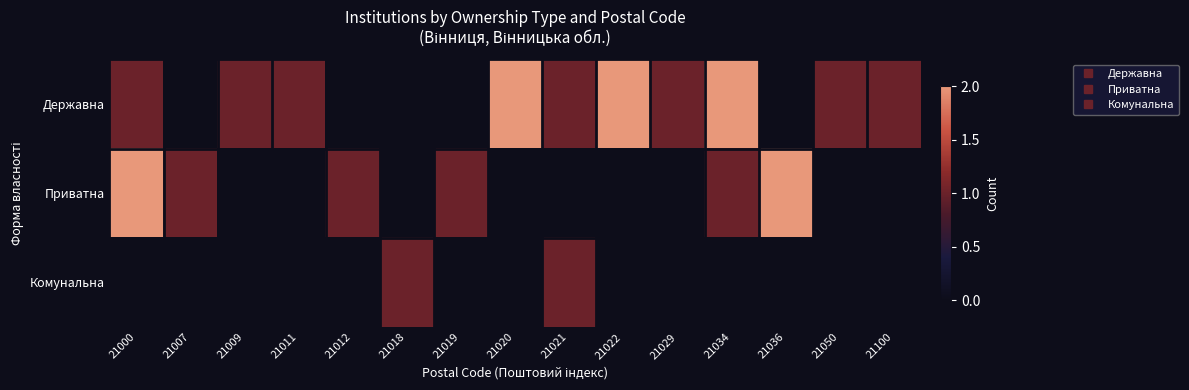

Reading left to right, what are all the values shown in this chart?

Державна: 21000=1	21007=0	21009=1	21011=1	21012=0	21018=0	21019=0	21020=2	21021=1	21022=2	21029=1	21034=2	21036=0	21050=1	21100=1
Приватна: 21000=2	21007=1	21009=0	21011=0	21012=1	21018=0	21019=1	21020=0	21021=0	21022=0	21029=0	21034=1	21036=2	21050=0	21100=0
Комунальна: 21000=0	21007=0	21009=0	21011=0	21012=0	21018=1	21019=0	21020=0	21021=1	21022=0	21029=0	21034=0	21036=0	21050=0	21100=0